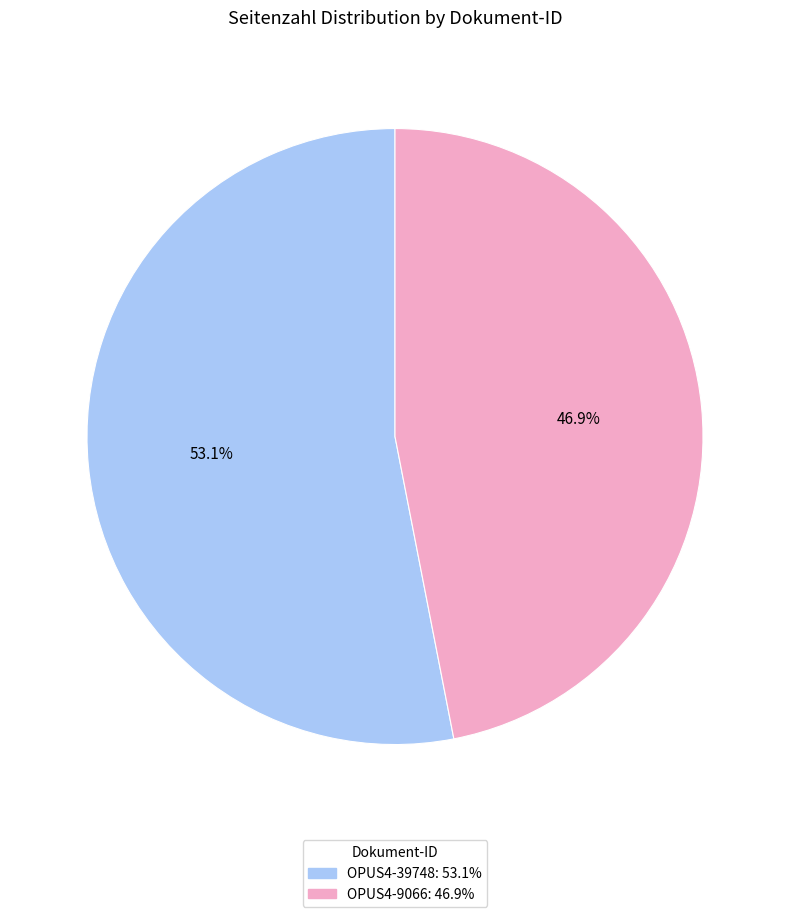

To the nearest percent, what is the difference between the OPUS4-9066 and OPUS4-39748 slice percentages?

6%